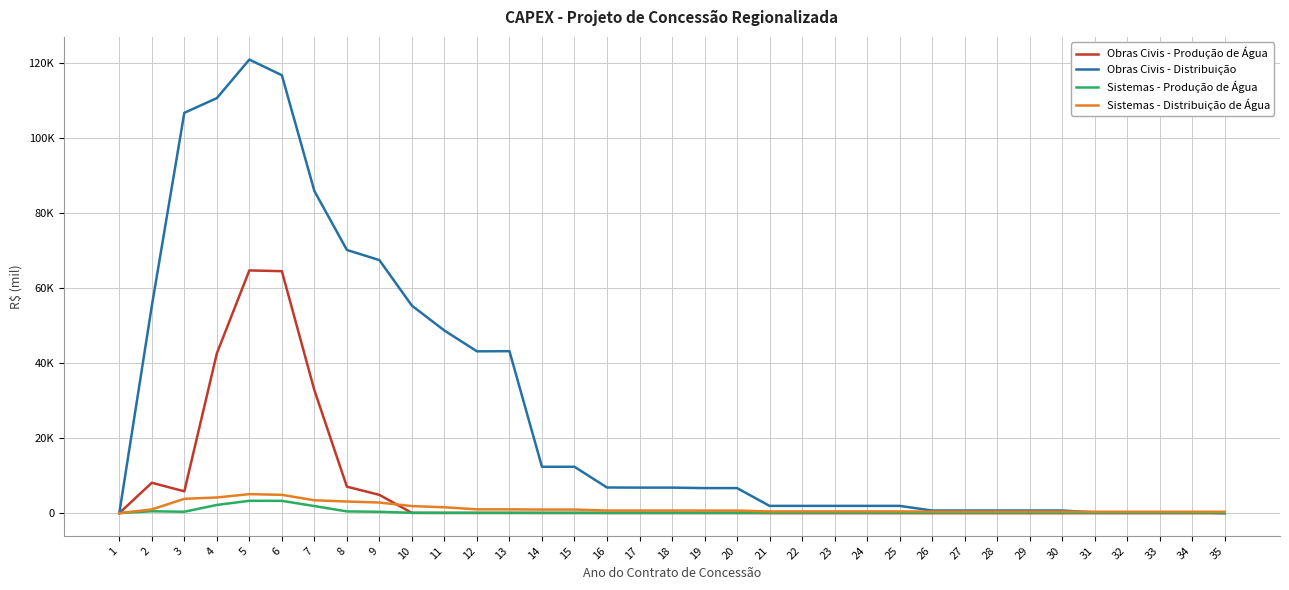

Does the chart display data point markers on the line(s)?

No